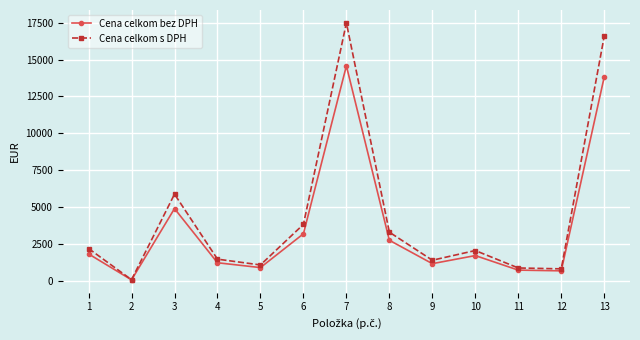

Rank the series by their maximum value, from highest to lowest.

Cena celkom s DPH, Cena celkom bez DPH